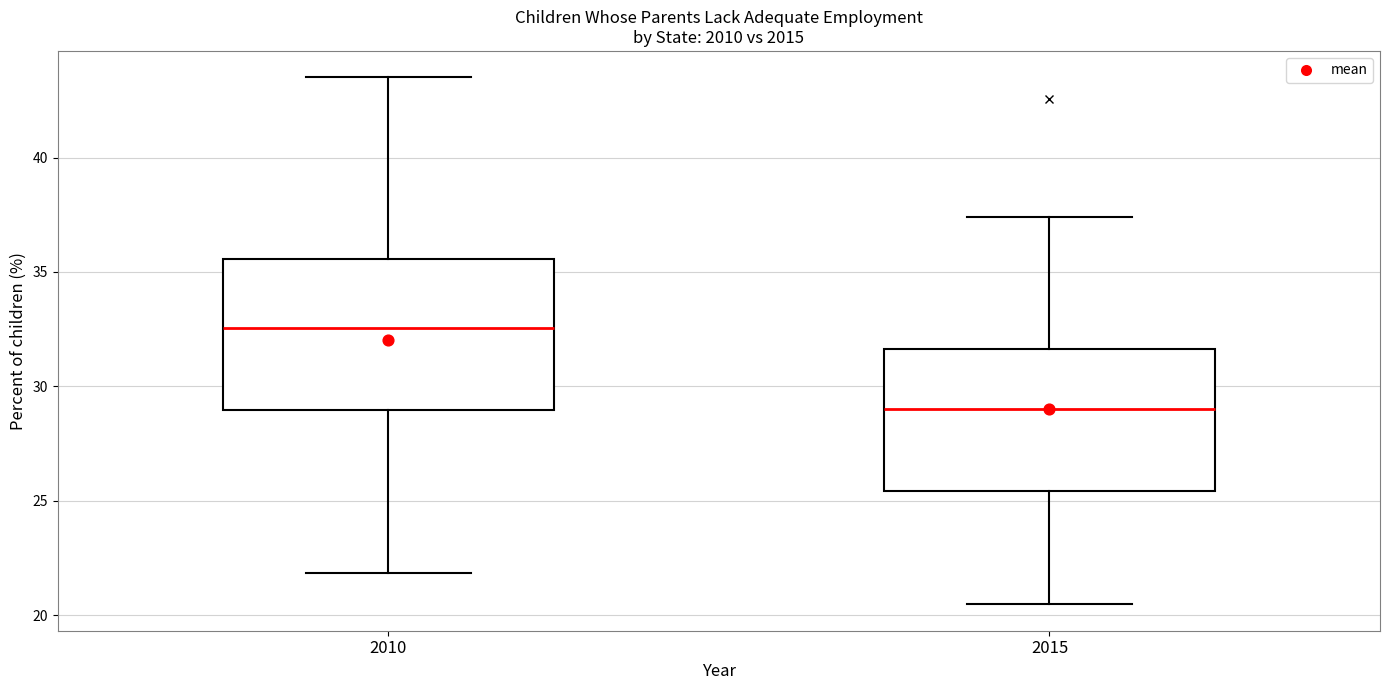

Reading left to right, transcribe this box plot: for each box, give where its median line is, the range the box spans, and where its two whiskers end, as read against the y-axis. The values are not printed on the chart, so give them approximately, as read against the axis.

2010: median 32.5, box 29.0 to 35.5, whiskers 22.0 to 43.5
2015: median 29.0, box 25.5 to 31.5, whiskers 20.5 to 37.5